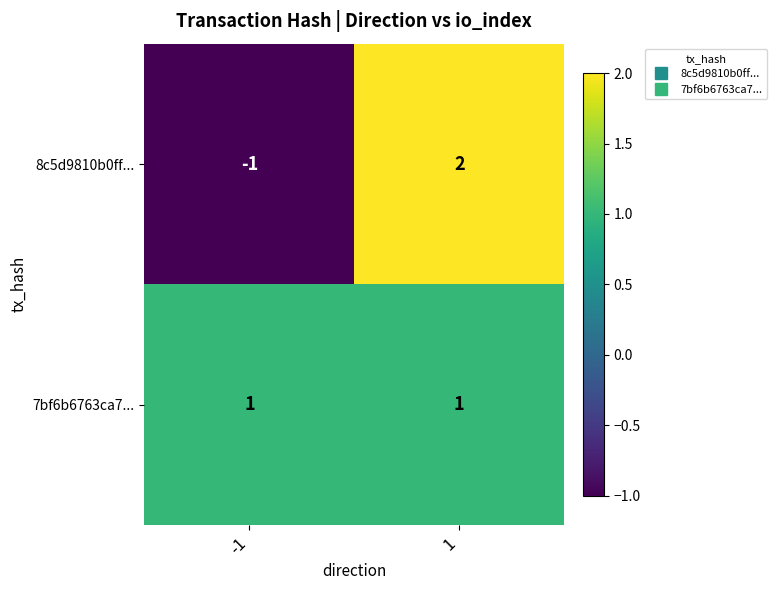

Which label corresponds to the largest value in the chart?

1